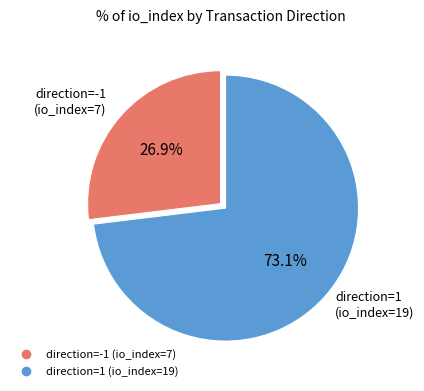

Count the number of slices in the pie.

2